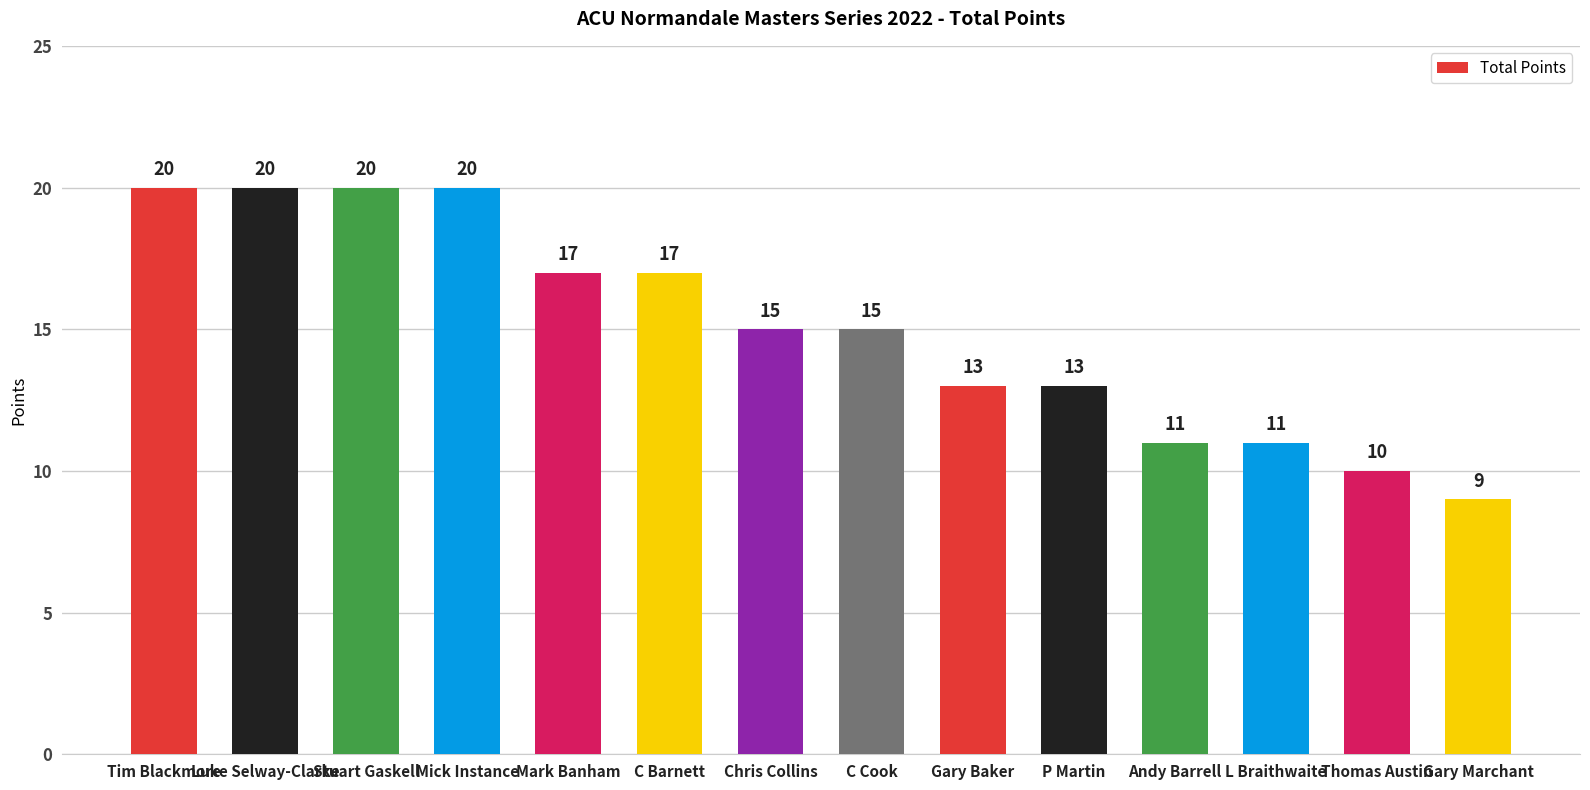

The value at Andy Barrell is 8. True or false?

False